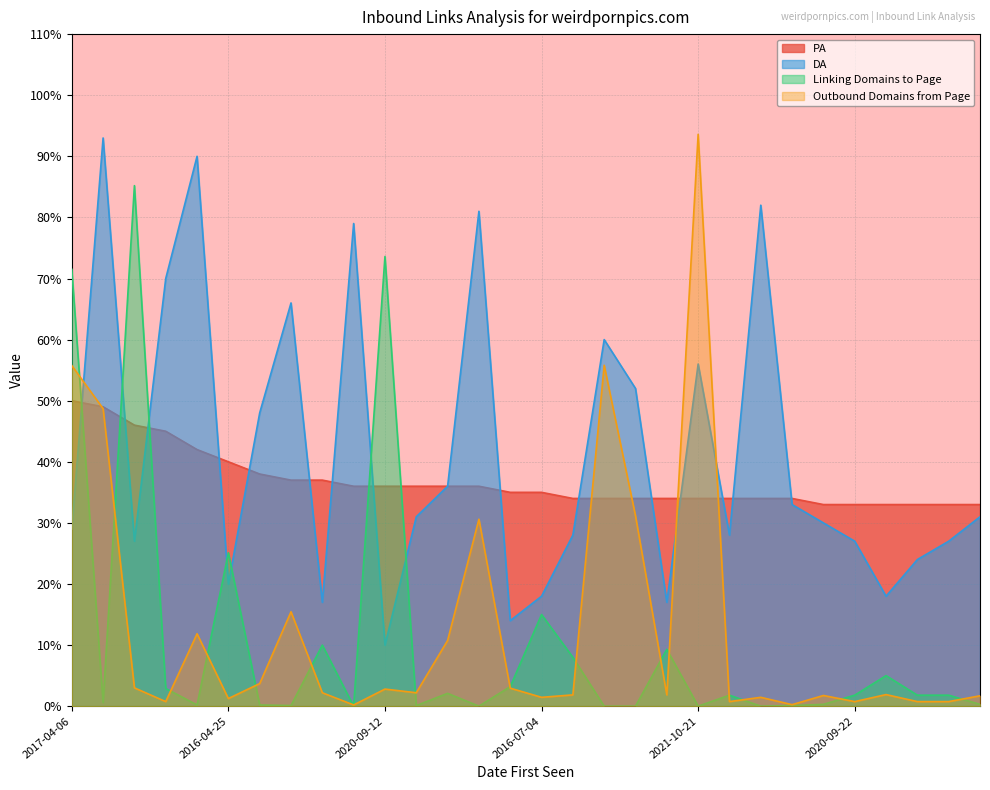

After their last crossing, which series has the higher values: Linking Domains to Page or Outbound Domains from Page?

Outbound Domains from Page